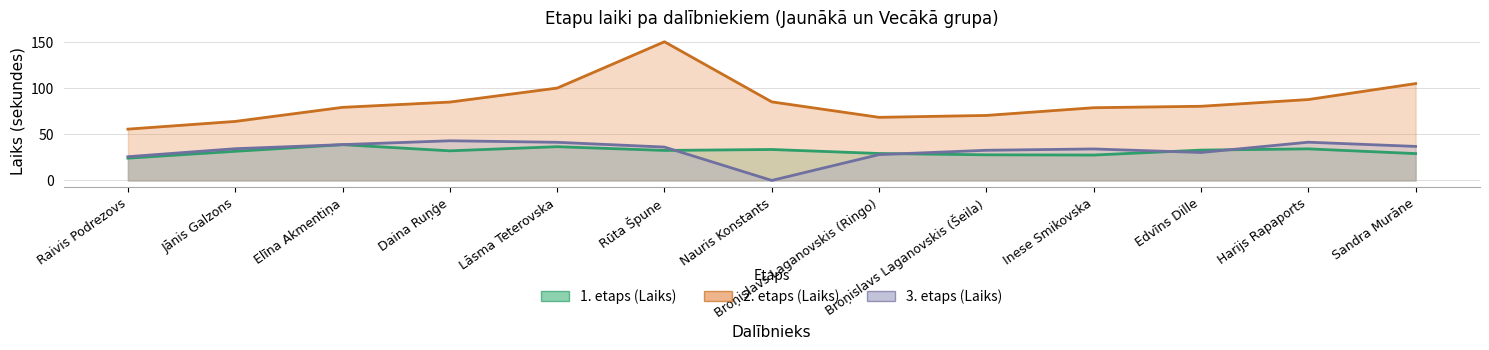

At which category does 1. etaps (Laiks) reach its first local valley?

Daina Ruņģe